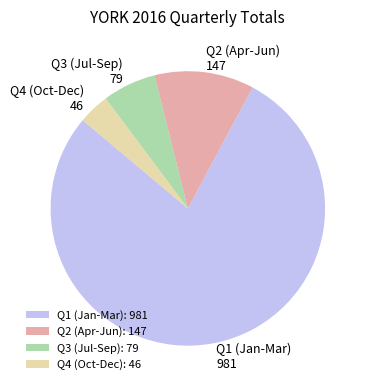

What is the ratio of the value at Q1 (Jan-Mar): 981 to the value at Q3 (Jul-Sep): 79?

12.4